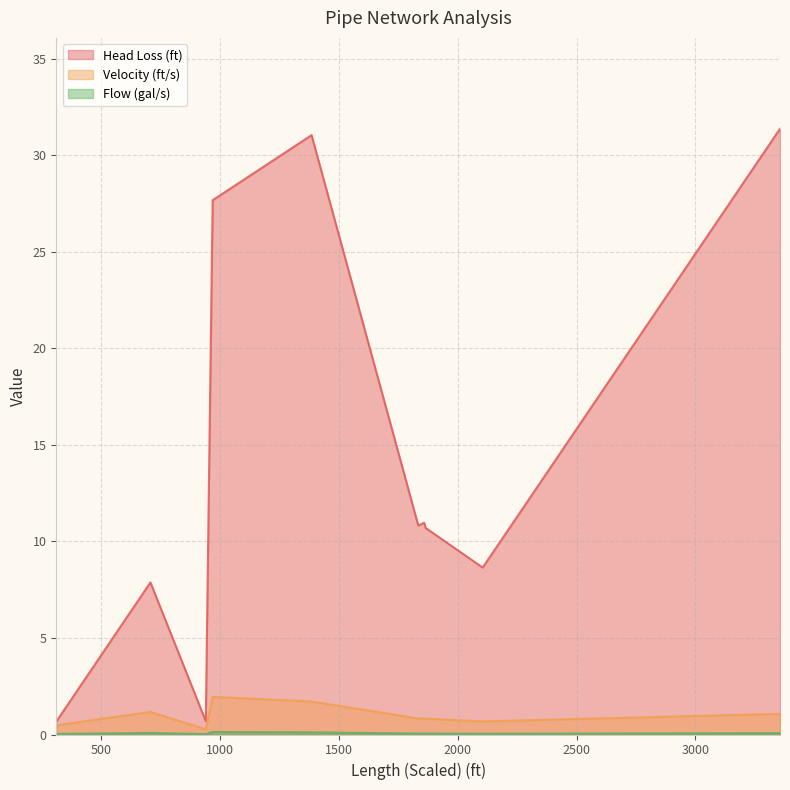

Is it true that Velocity (ft/s) equals 0.1 at P-1?

False